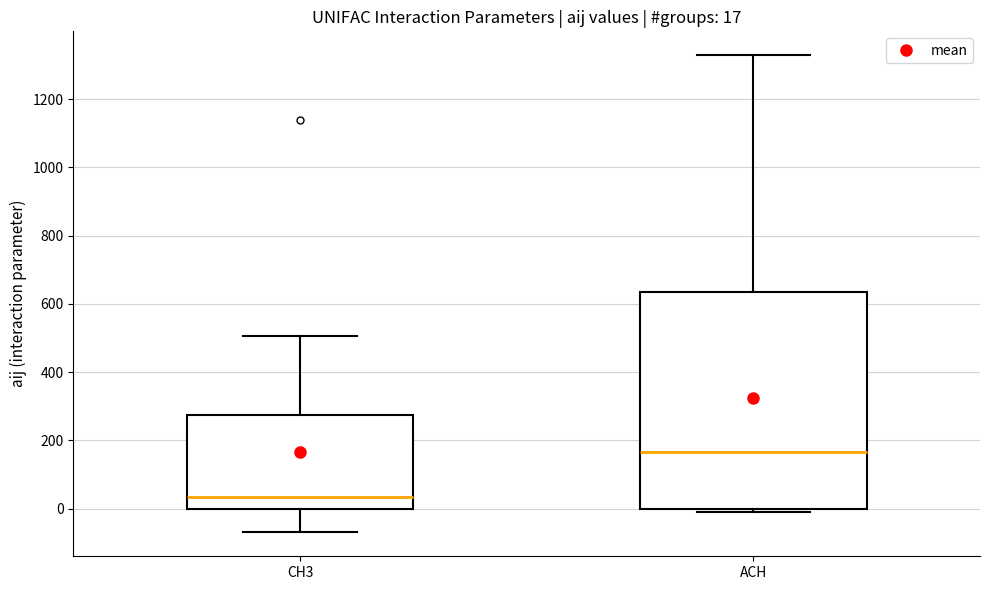

Which box has the lowest median line?

CH3